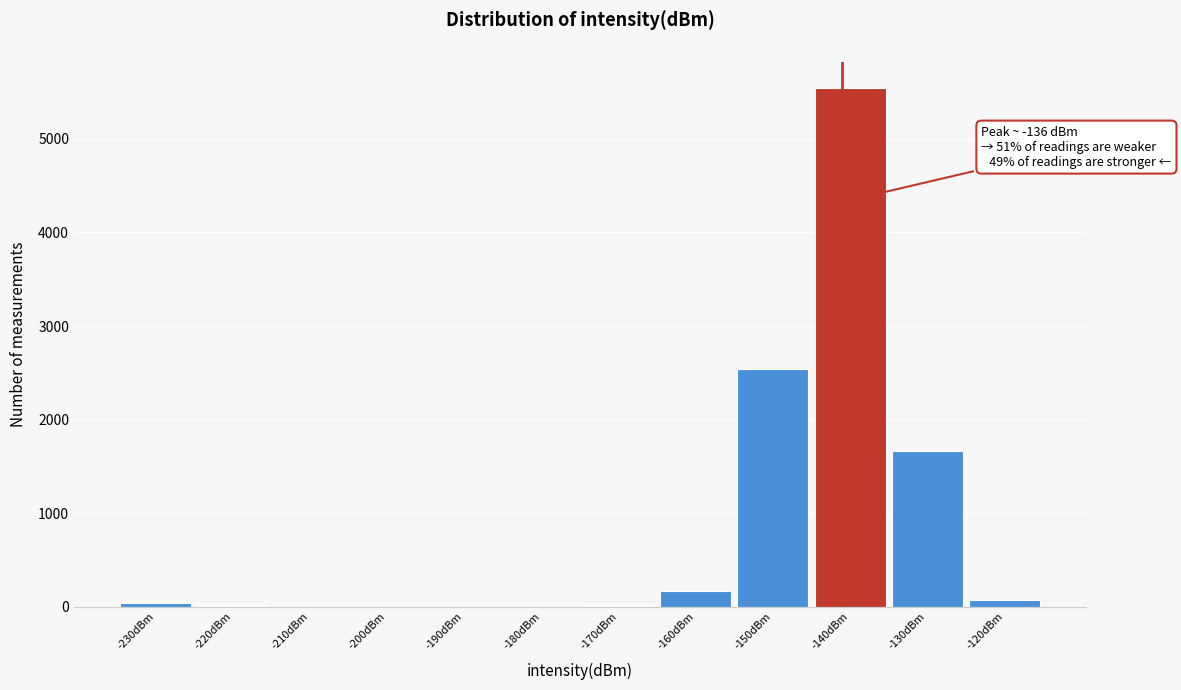

At which label is the value closest to 2773?

-150dBm